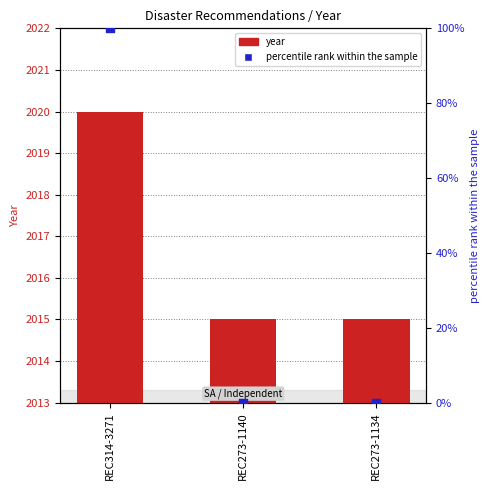

What are all the series names shown in the legend?

year, percentile rank within the sample